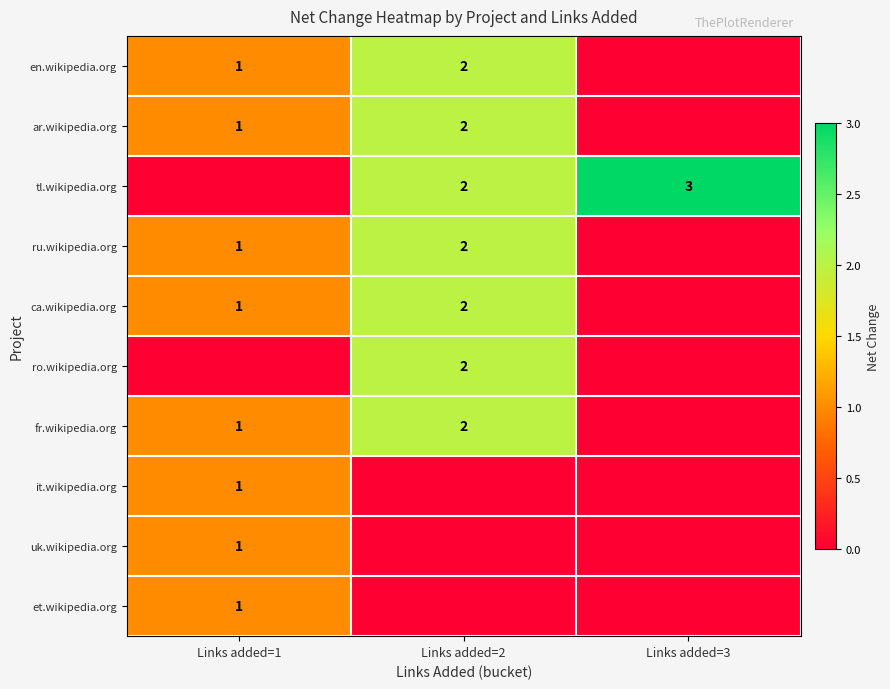

Is the value of uk.wikipedia.org at Links added=1 greater than the value of ro.wikipedia.org at Links added=2?

No